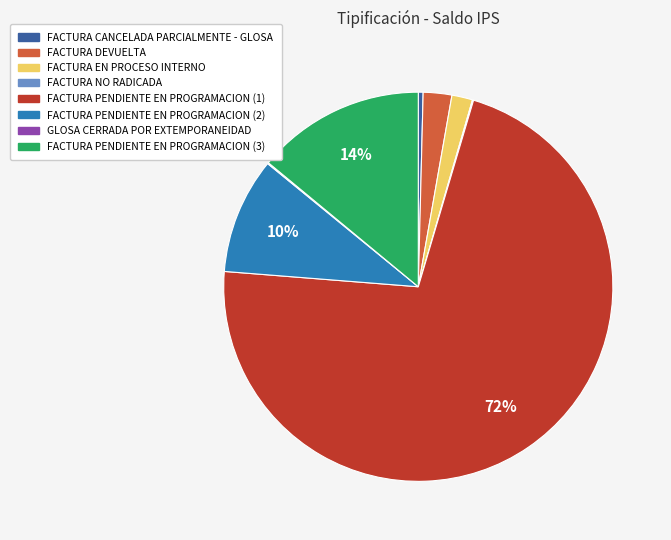

Does any single category account for the majority?

Yes